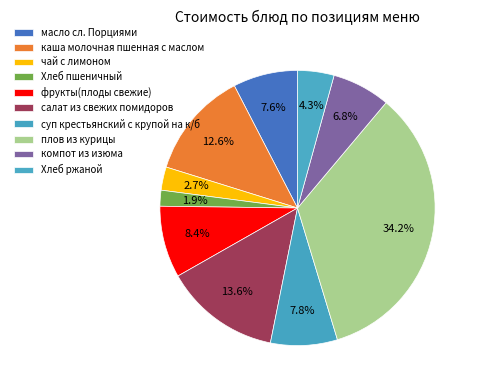

Does any single category account for the majority?

No